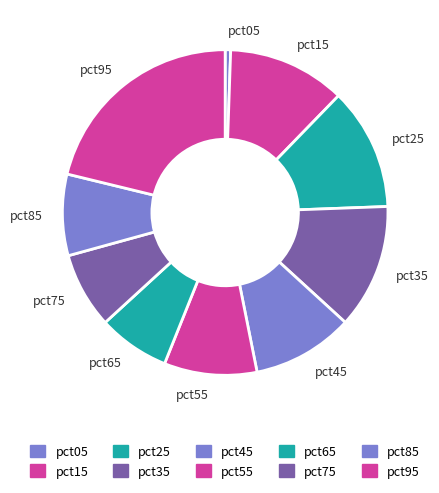

Is there any slice that represents more than half of the pie?

No